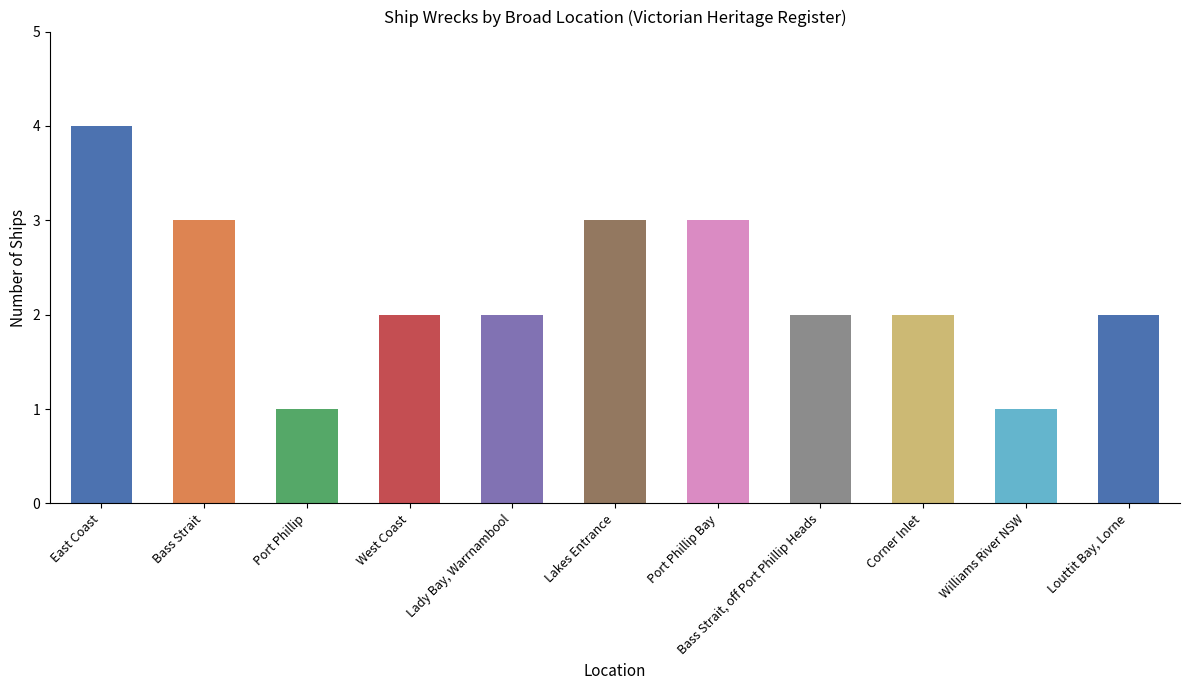

Is it true that the value at Bass Strait, off Port Phillip Heads is 2?

True